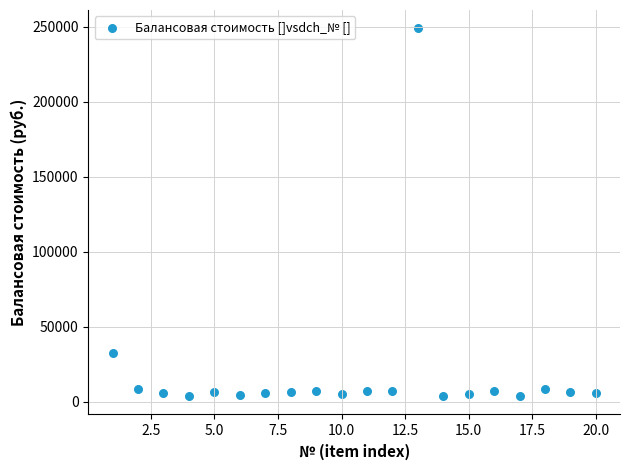

What is the range of X values (max minus min)?

19.0